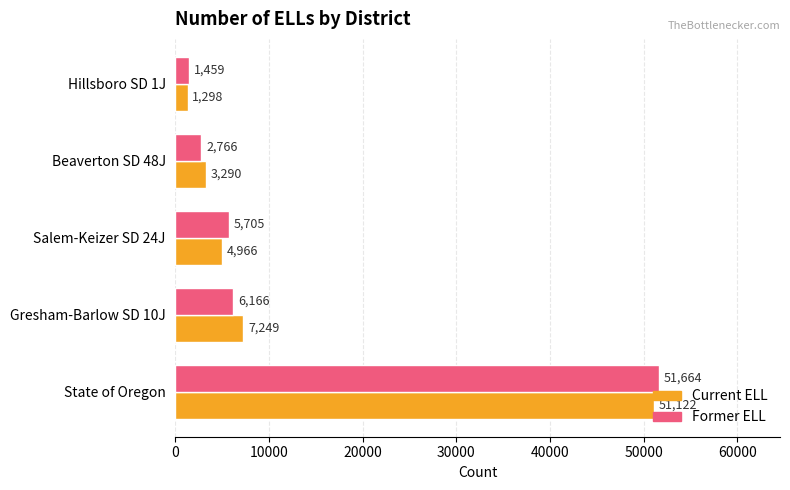

Which series has the largest range (max minus min)?

Former ELL